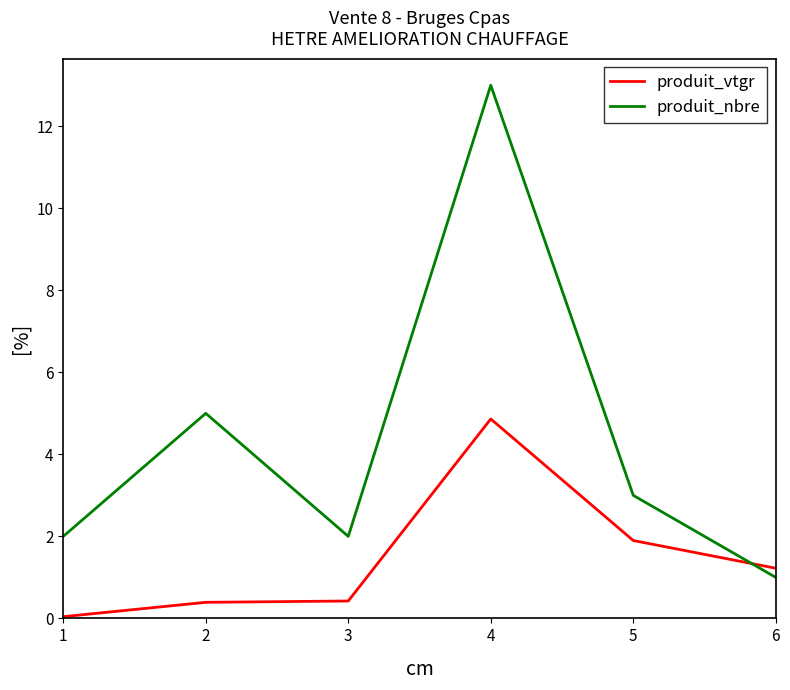

What is the difference between the second highest and second lowest values in the produit_vtgr series?

1.5